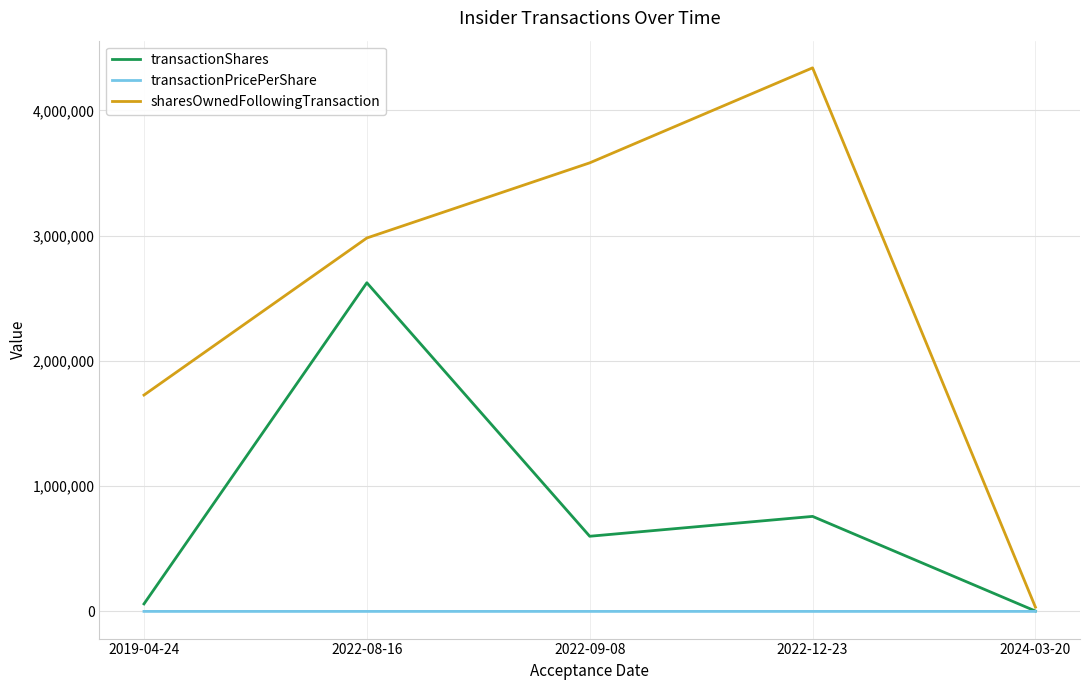

Which category has the lowest value in the sharesOwnedFollowingTransaction series?

2024-03-20